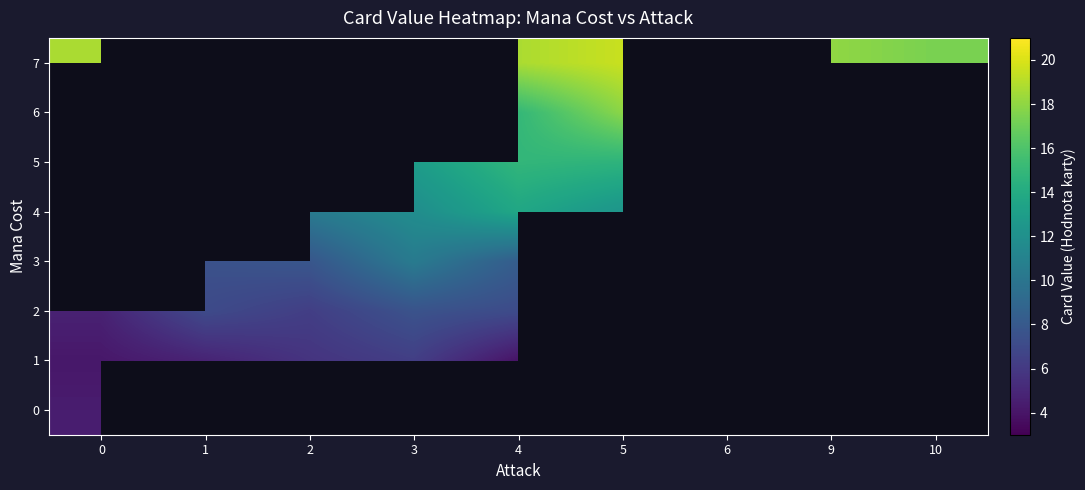

List the series in order of their peak value, lowest first.

0, 1, 2, 3, 4, 5, 6, 7